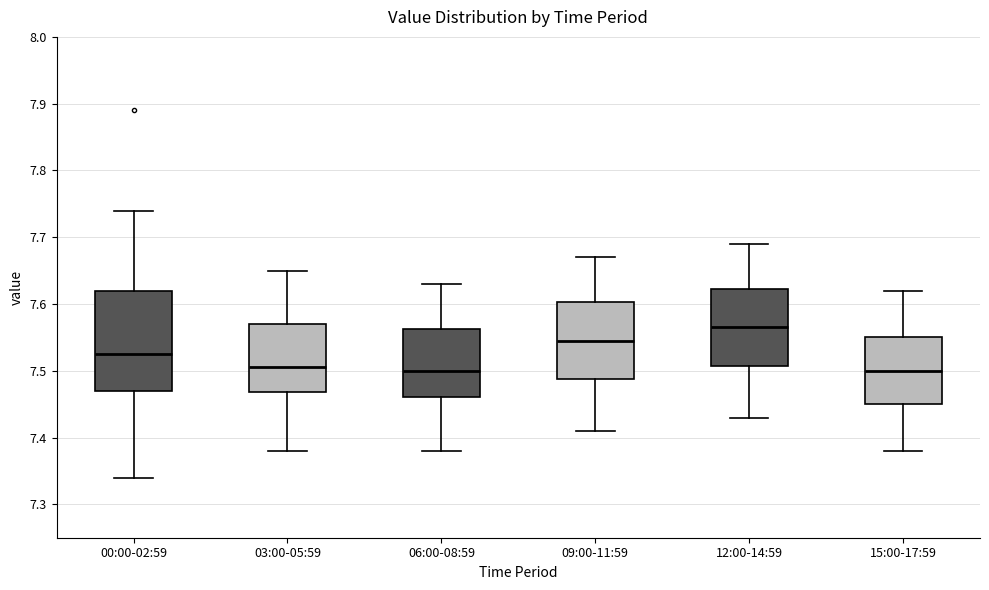

Where does the median line of the box for 09:00-11:59 sit on the y-axis? The values are not printed on the chart, so give them approximately, as read against the axis.

7.55